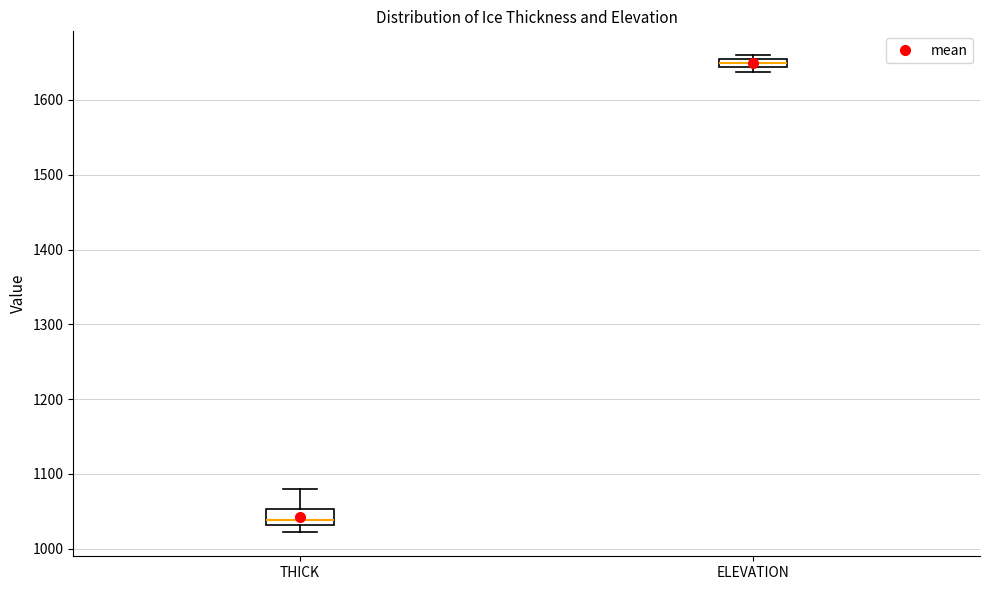

Where does the median line of the box for THICK sit on the y-axis? The values are not printed on the chart, so give them approximately, as read against the axis.

1040